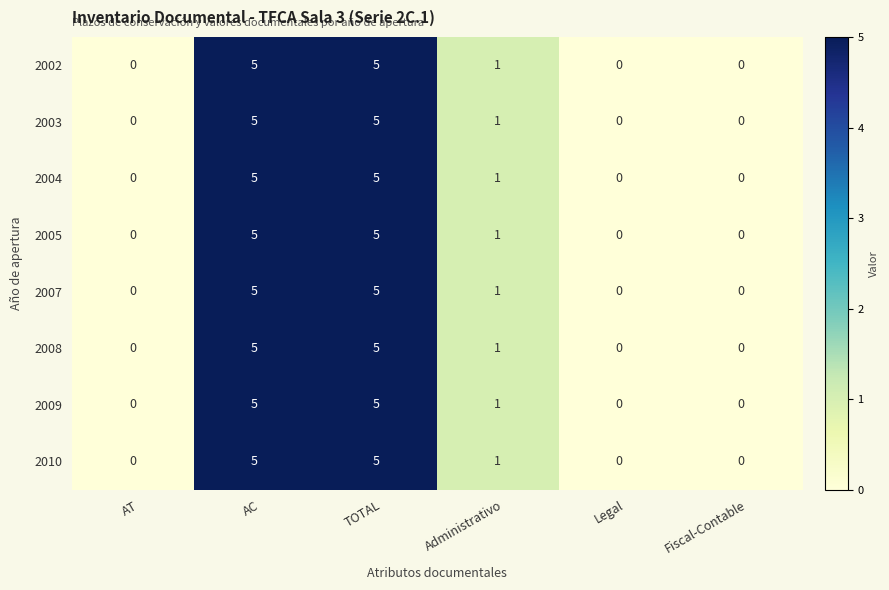

The value of 2005 at AT is -3. True or false?

False